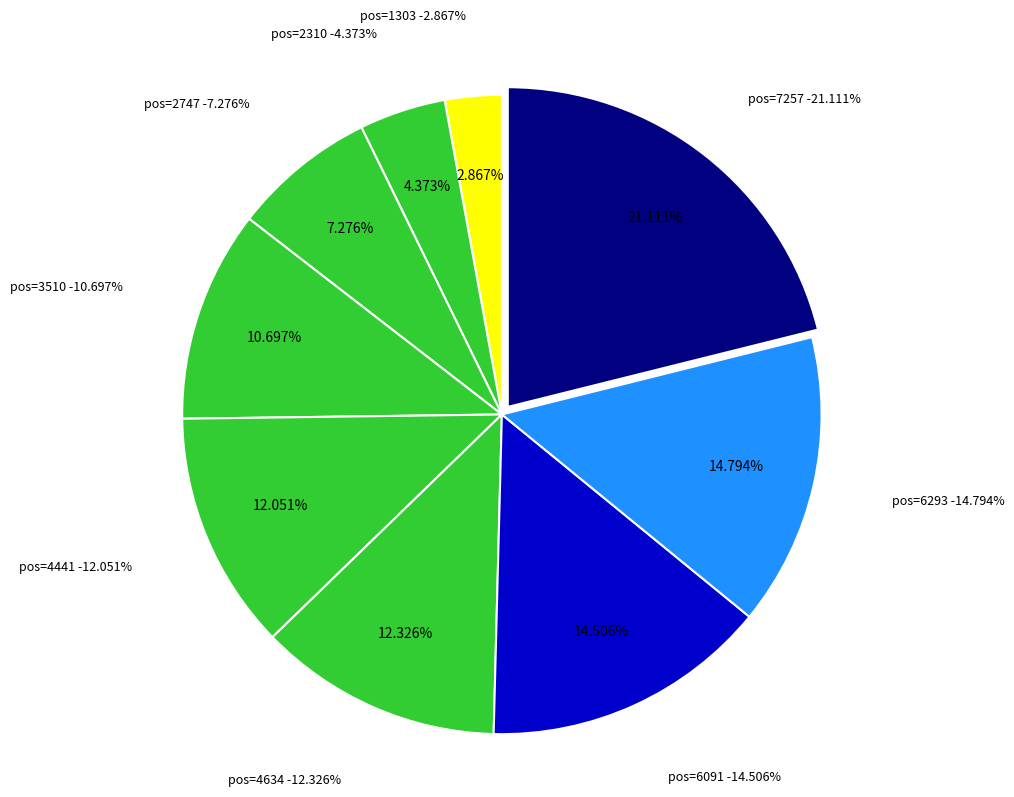

Count the number of slices in the pie.

9